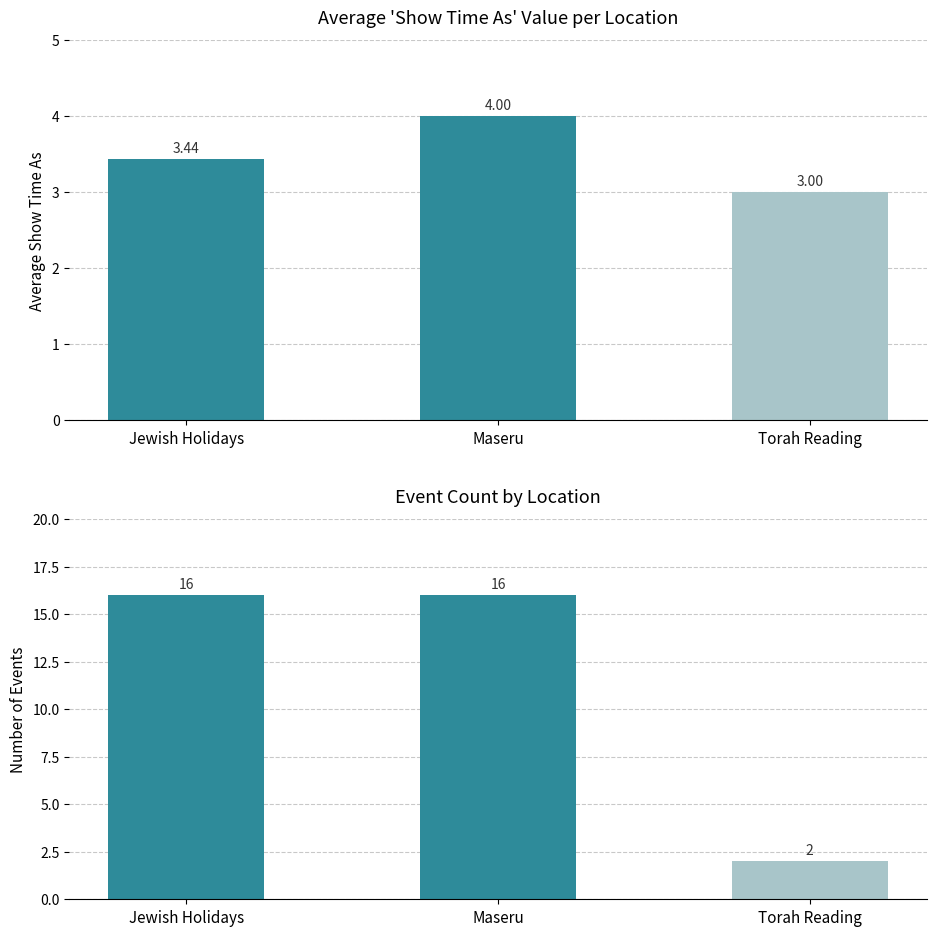

Reading right to left, transcribe all the data shown in this chart.

Average Show Time As: Torah Reading=3.0	Maseru=4.0	Jewish Holidays=3.4
Event Count: Torah Reading=2.0	Maseru=16.0	Jewish Holidays=16.0